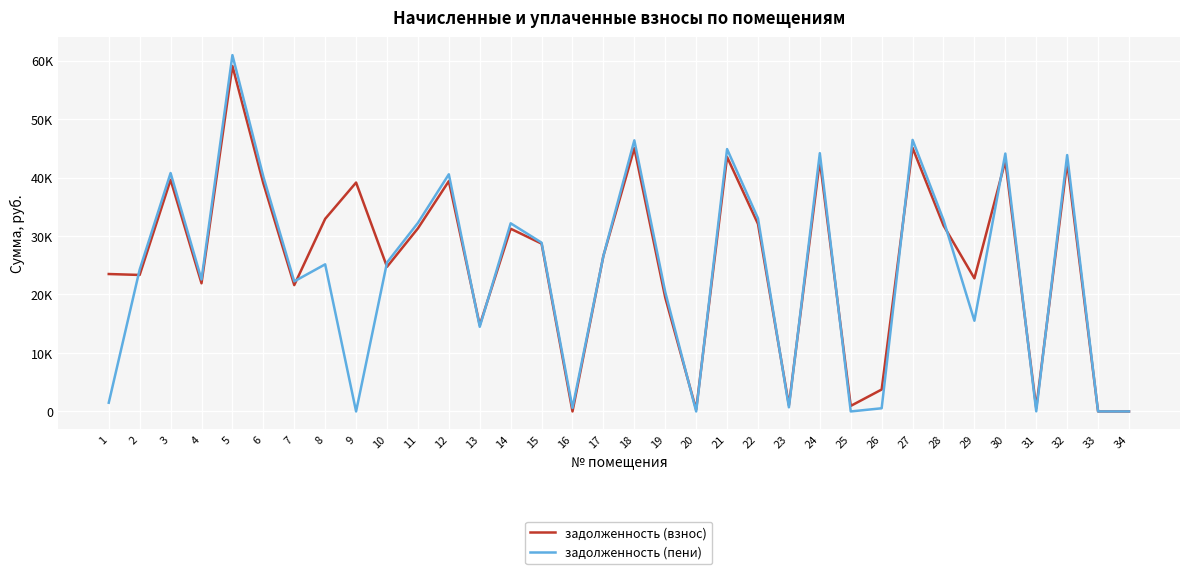

Which series has the largest range (max minus min)?

задолженность (пени)